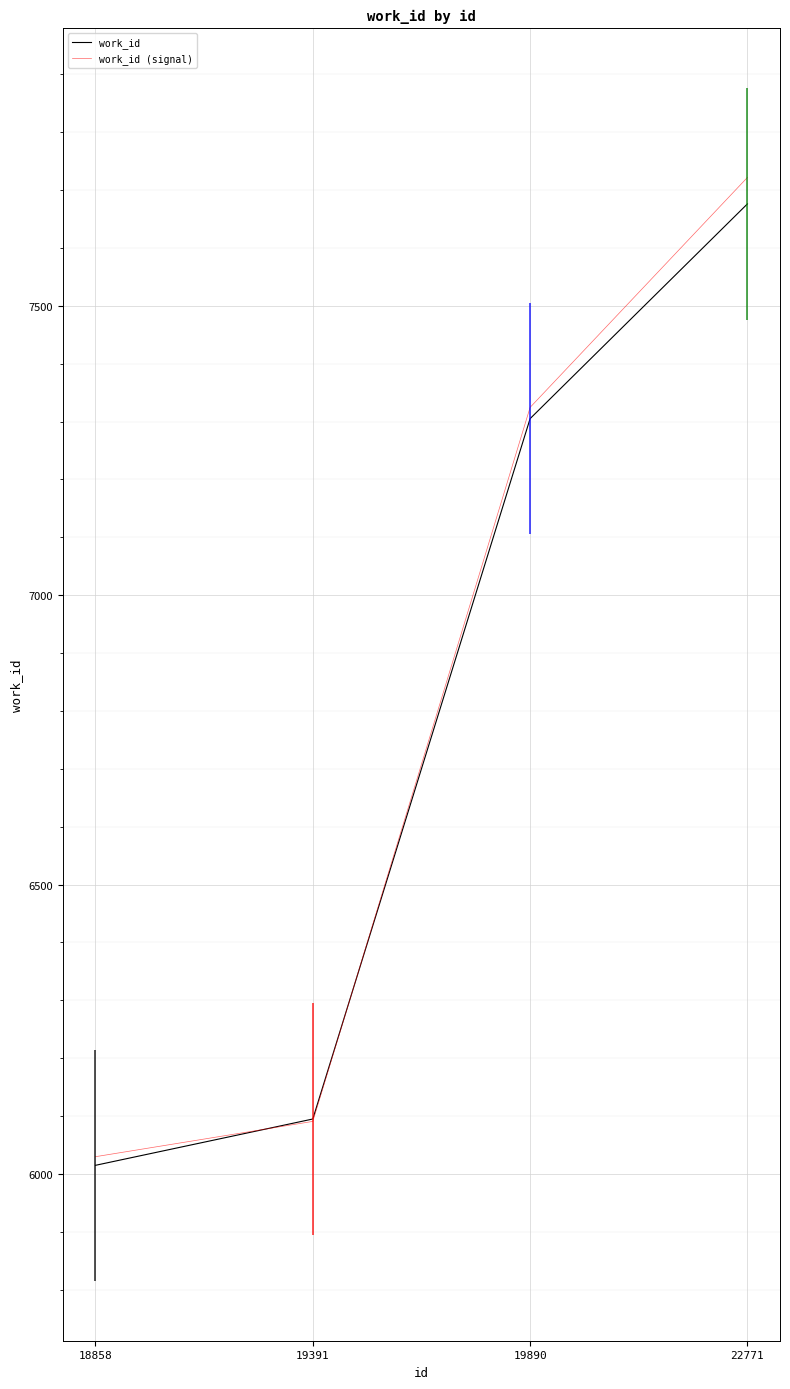

Rank the series by their maximum value, from lowest to highest.

work_id, work_id (signal)